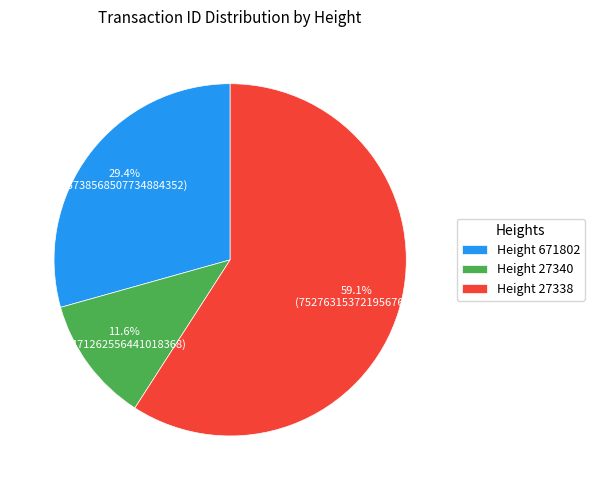

What percentage do Height 27340 and Height 27338 together represent?

70.6%